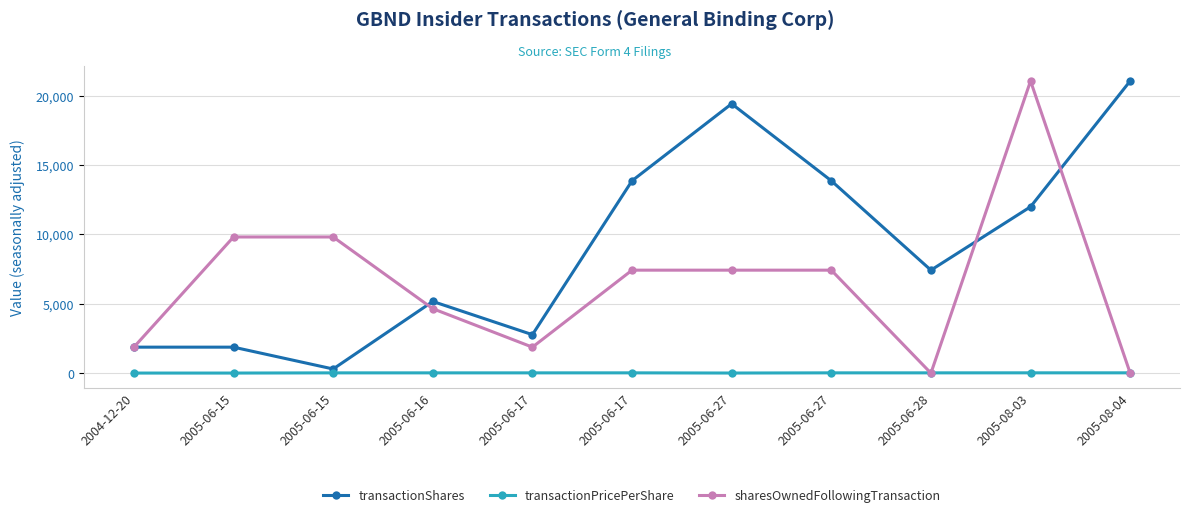

At which category is the sum across all series the highest?

2005-08-03